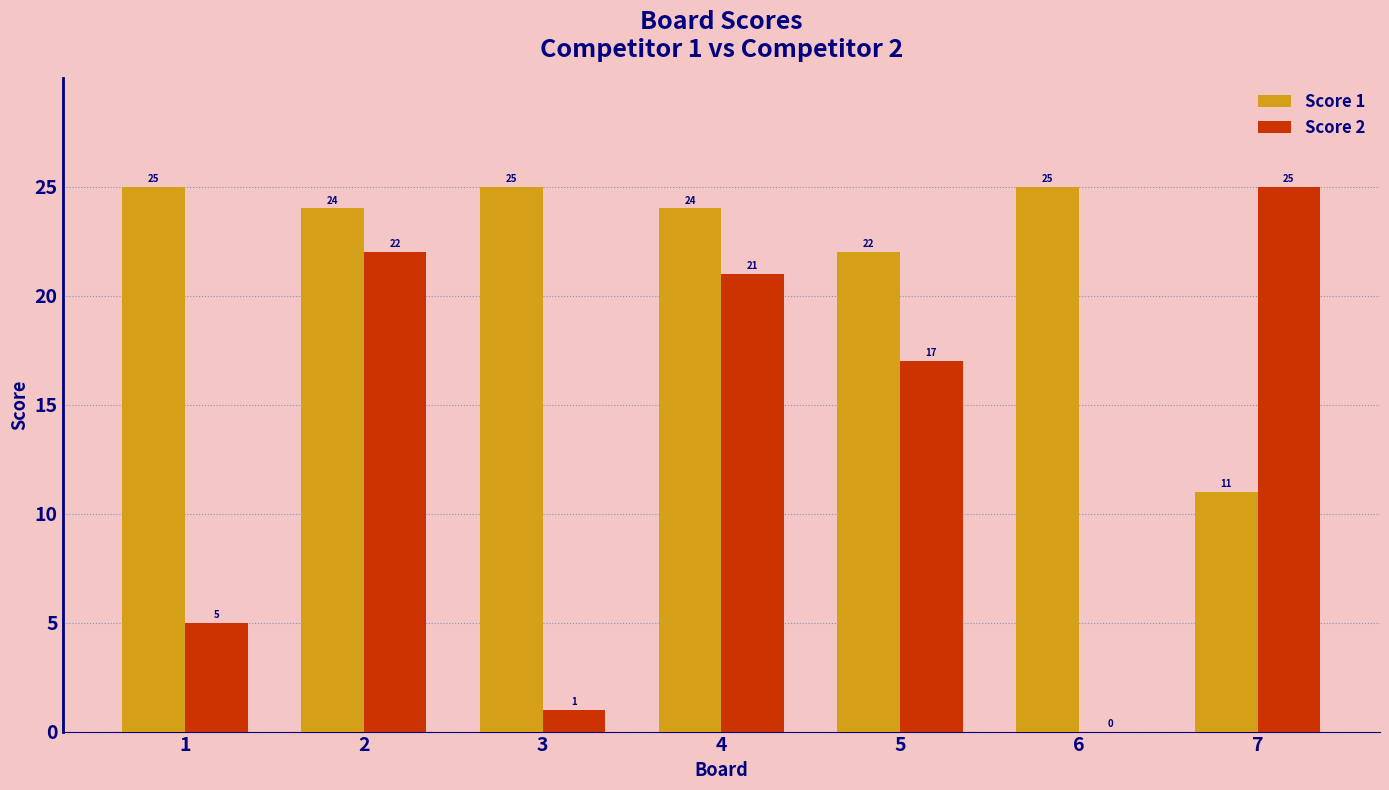

What value does the Score 2 series have at 2, to the nearest 5?

20